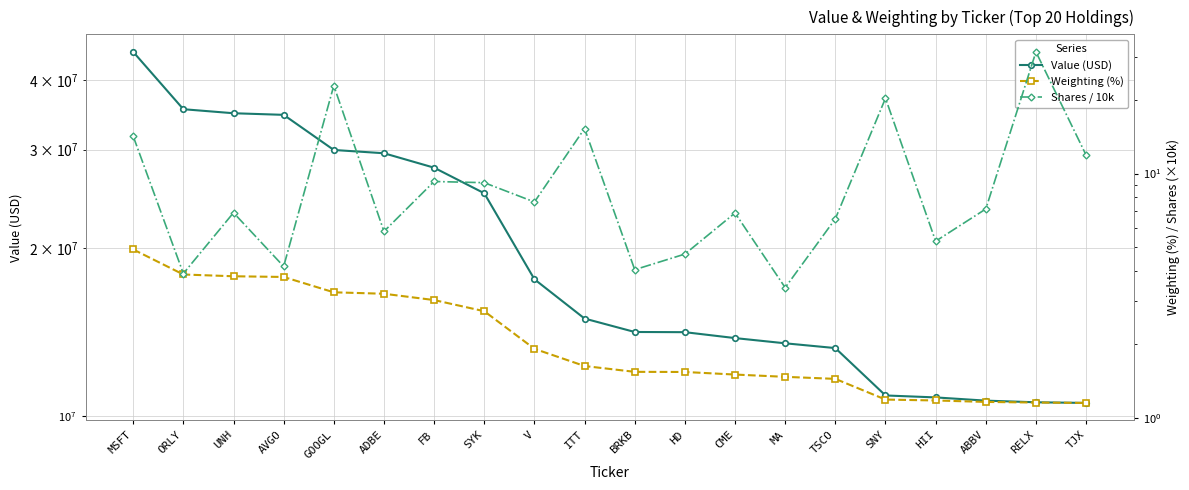

What is the difference between the Weighting (%) values at RELX and GOOGL?

2.1